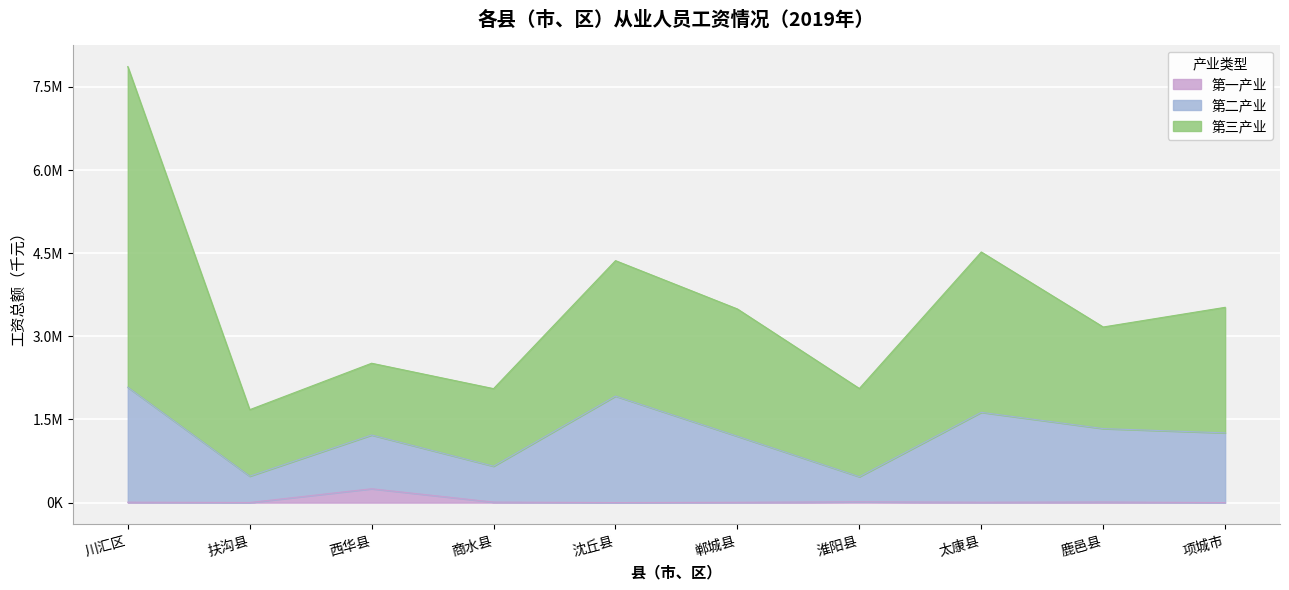

Does the chart display data point markers on the line(s)?

No